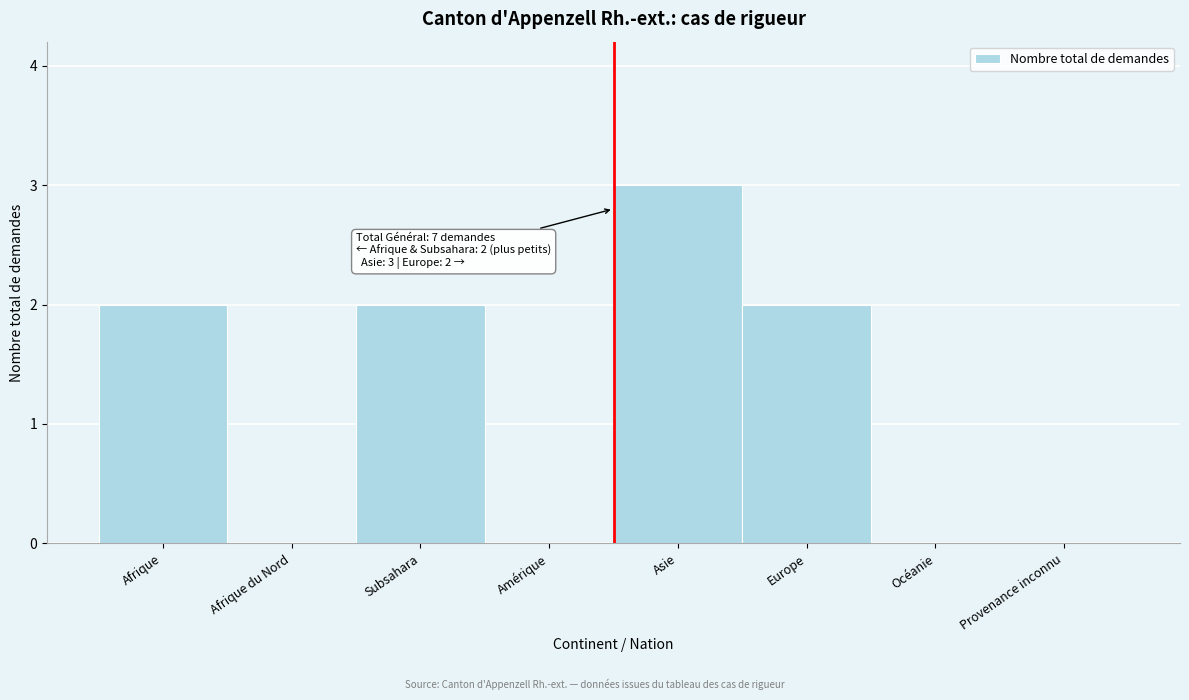

Reading right to left, extract all data points from this chart.

Provenance inconnu=0	Océanie=0	Europe=2	Asie=3	Amérique=0	Subsahara=2	Afrique du Nord=0	Afrique=2